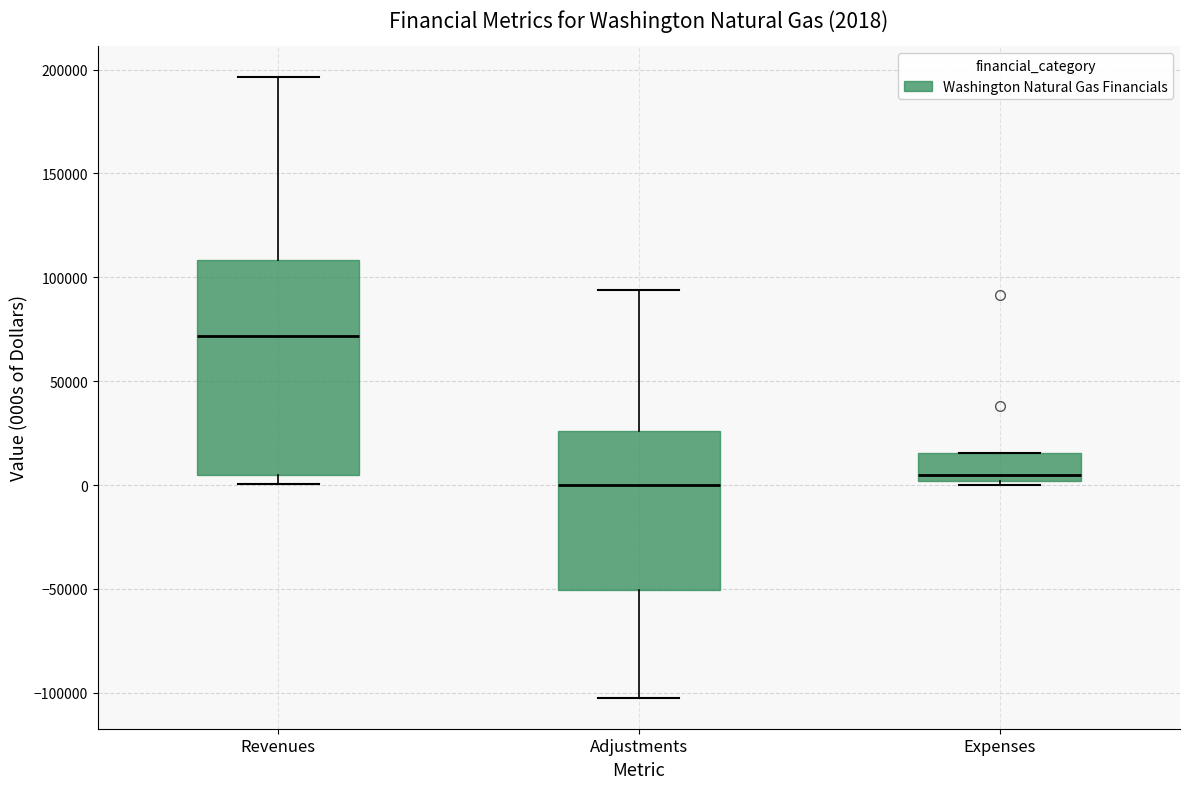

Which box's median line is the highest?

Revenues